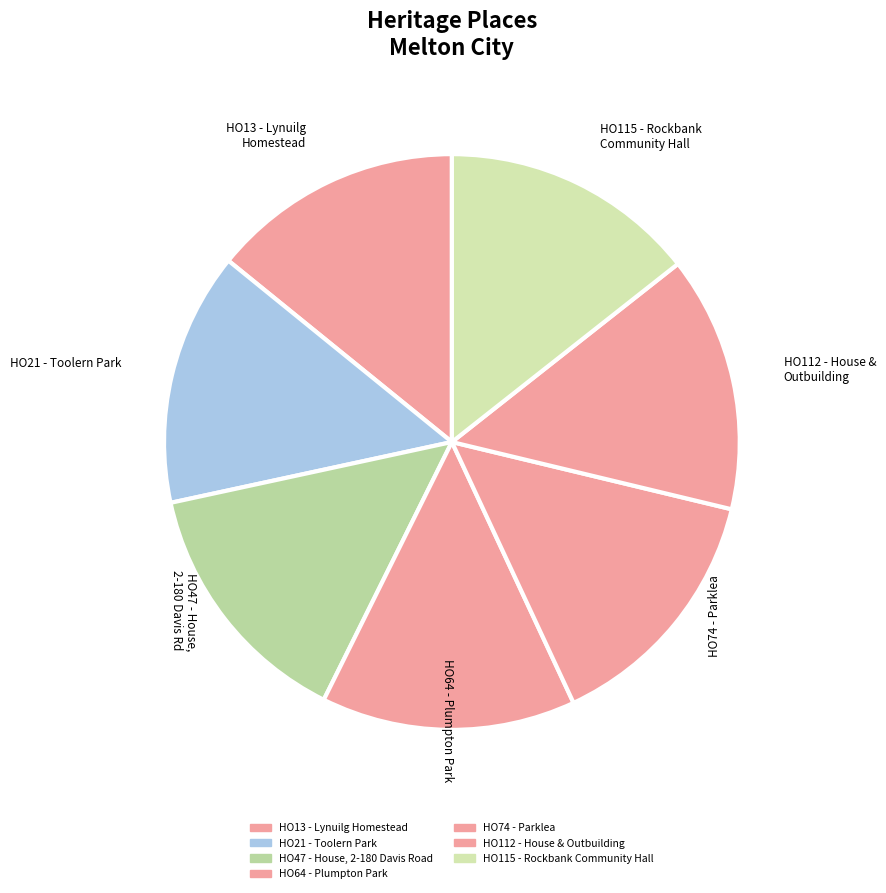

Does HO13 - Lynuilg Homestead account for over 50% of the chart?

No